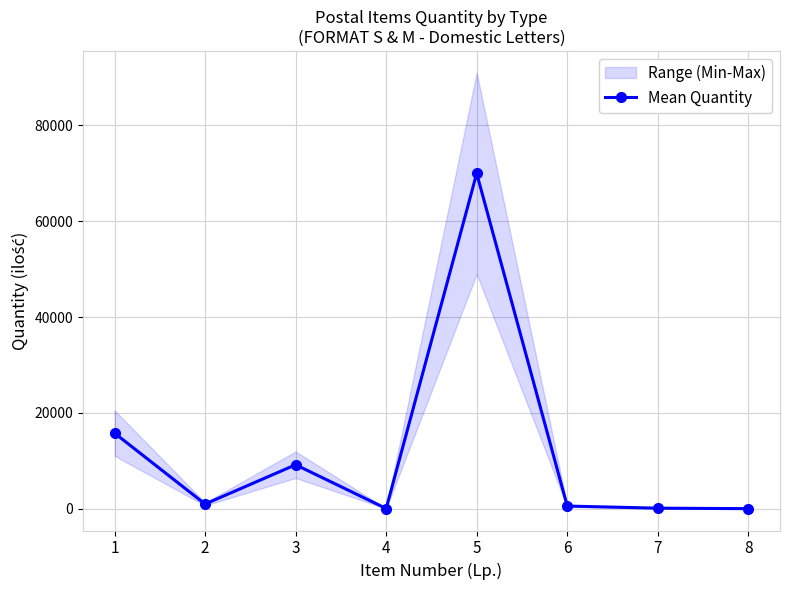

What is the value of the 2nd point from the left?

1000